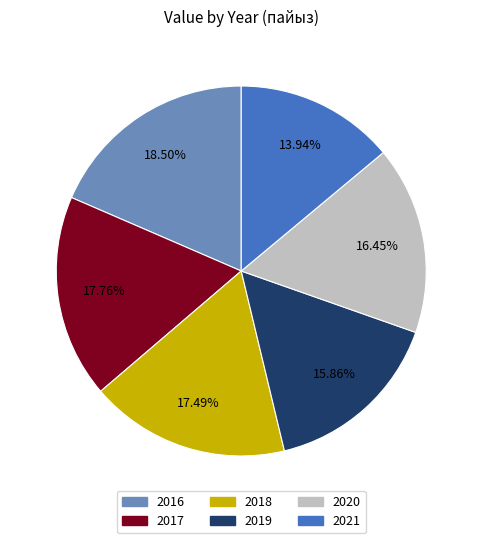

Does 2017 represent more than half of the total?

No